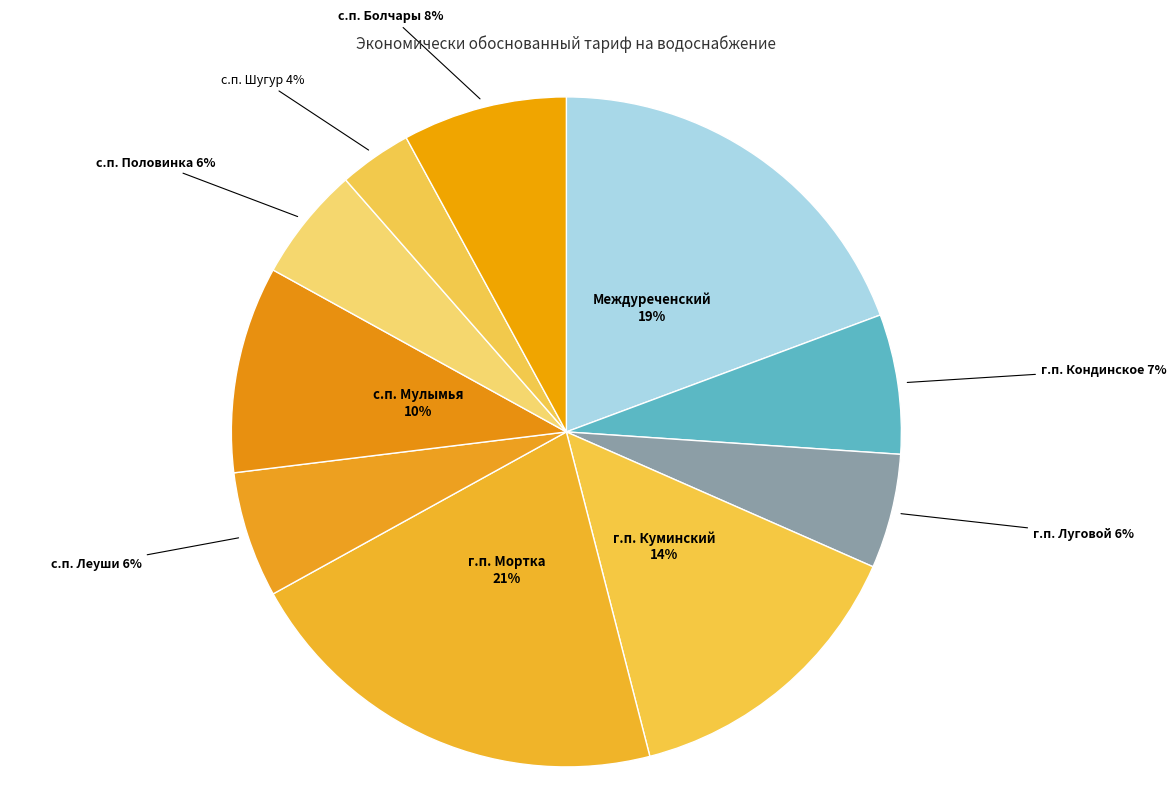

What is the smallest slice in the pie chart?

с.п. Шугур